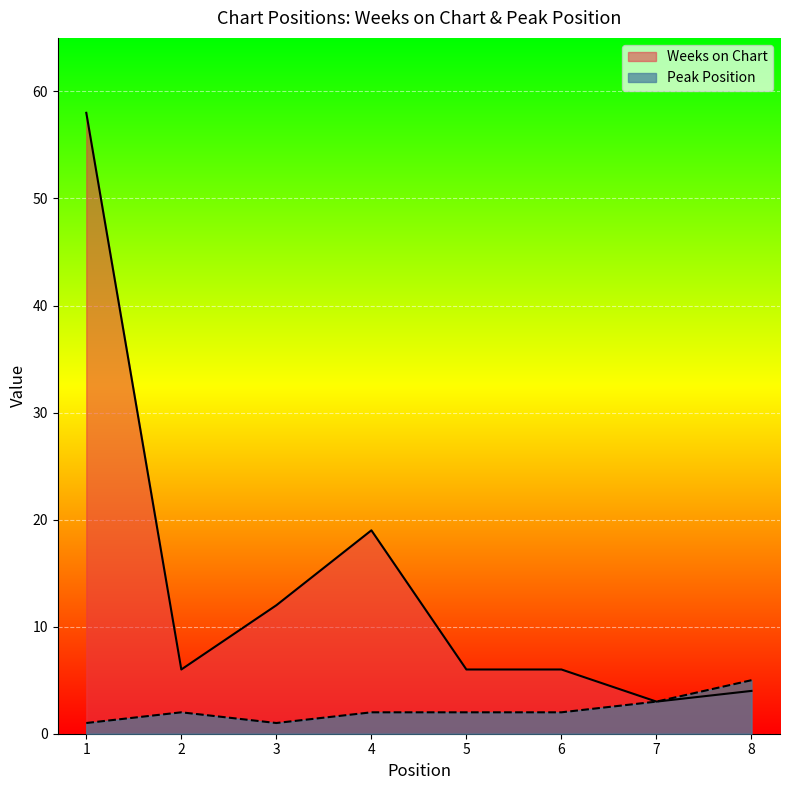

Rank the categories by Peak Position value from highest to lowest.

8, 7, 2, 4, 5, 6, 1, 3